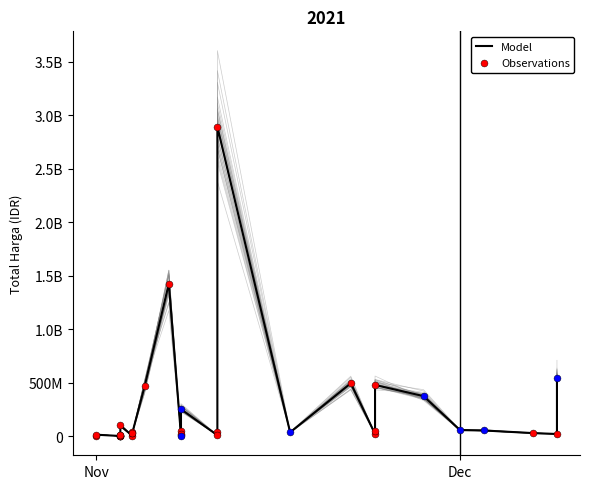

Between 2021-11-04 and 2021-11-24, which is larger?

2021-11-24